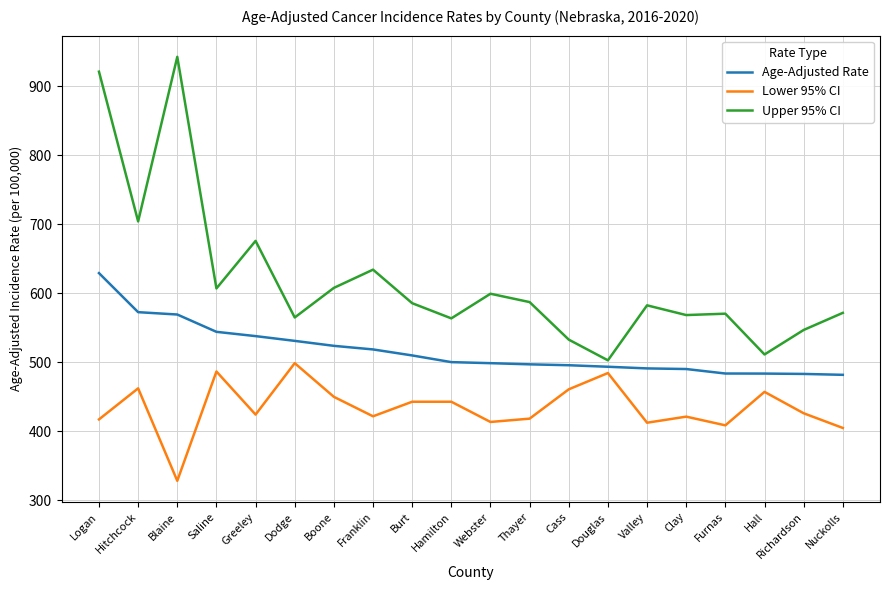

Is it true that Age-Adjusted Rate equals 481.8 at Nuckolls?

True